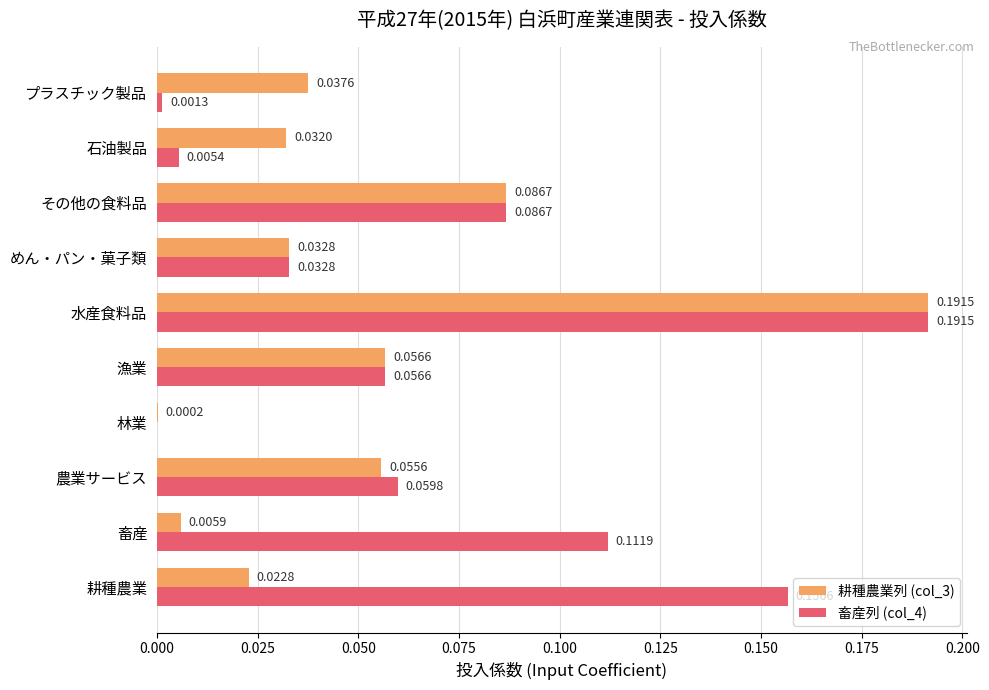

Which series changed the most between 農業サービス and 漁業?

畜産列 (col_4)